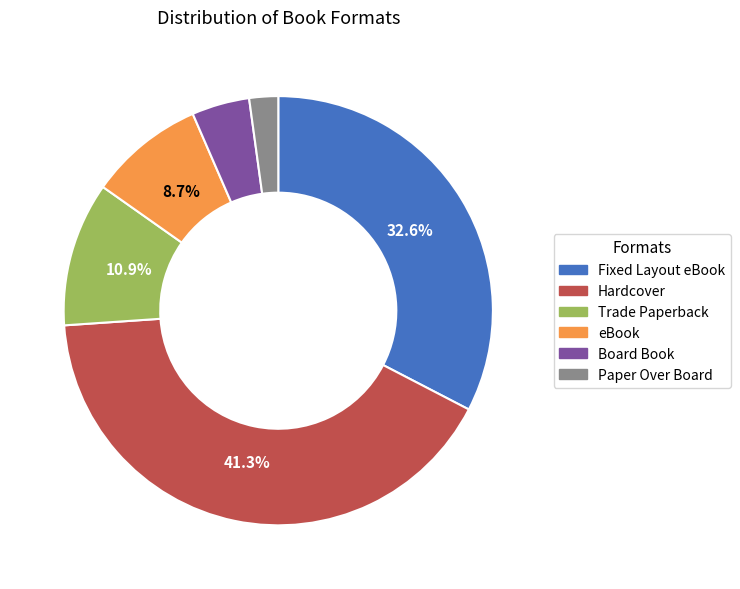

Is there any slice that represents more than half of the pie?

No